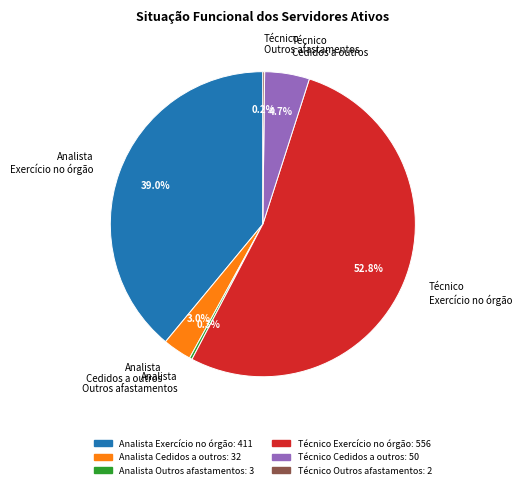

Does Analista Exercício no órgão account for over 50% of the chart?

No